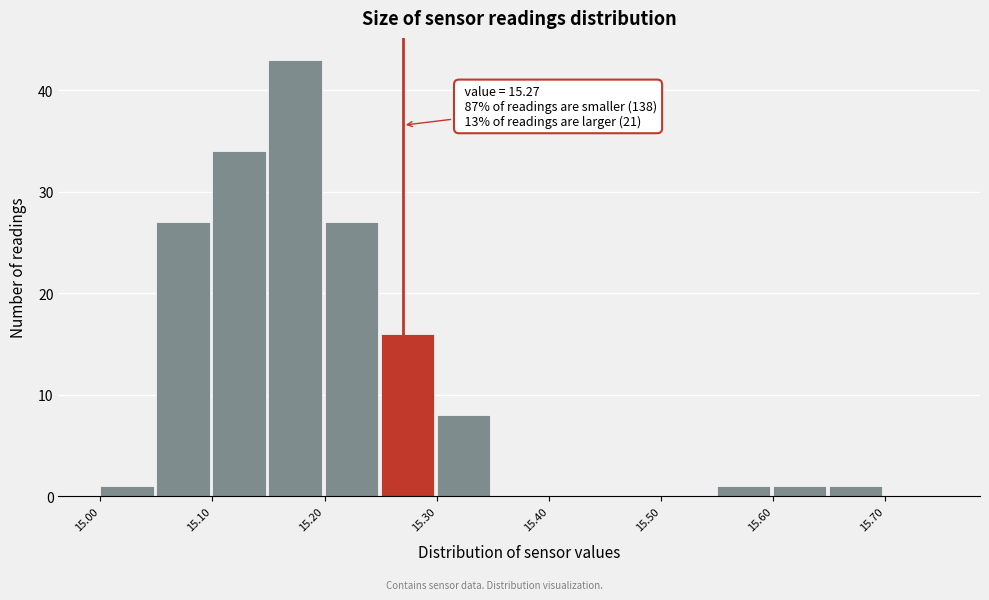

Over which range of the x-axis is the bar tallest?

15.15 to 15.20